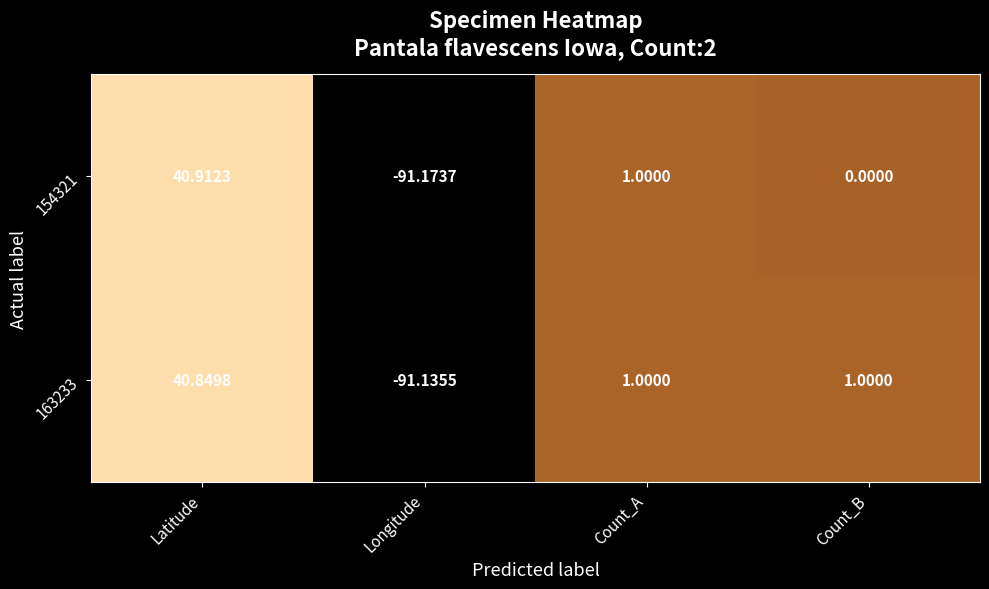

List the series in order of their overall mean, highest first.

163233, 154321